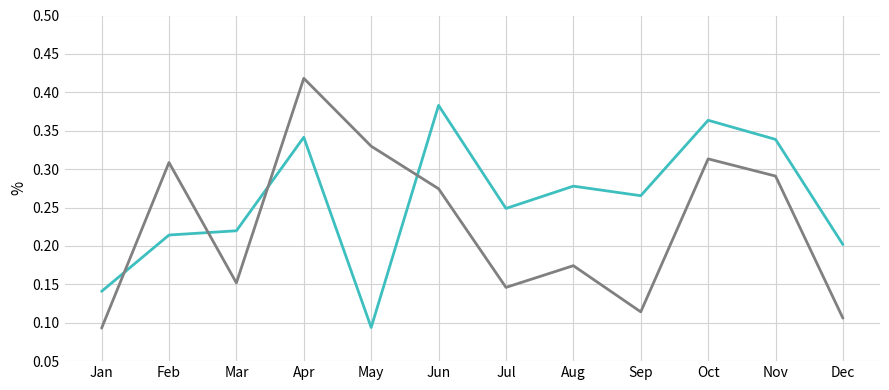

What is the total value across all series at Aug?

0.5